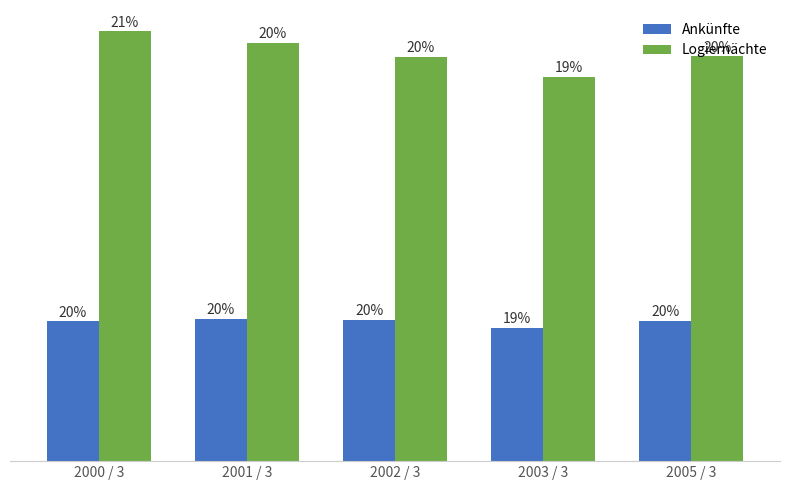

Which category has the highest value in the Logiernächte series?

2000 / 3